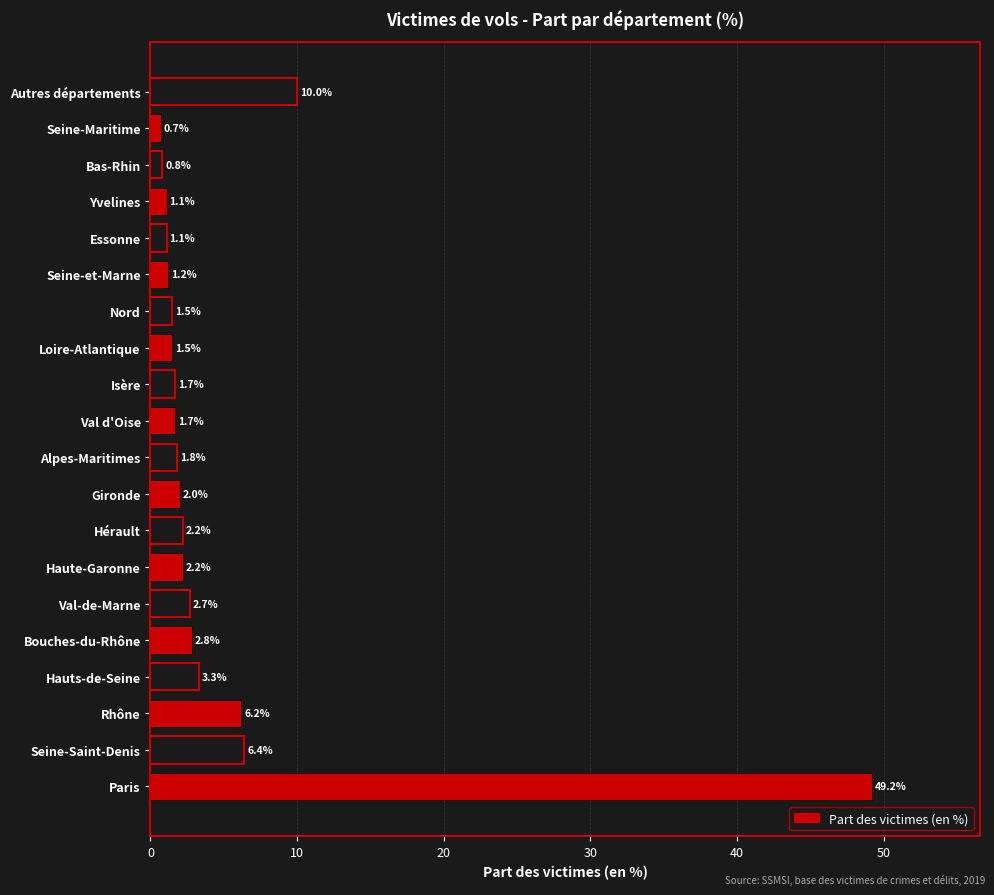

Between Bouches-du-Rhône and Isère, which is larger?

Bouches-du-Rhône